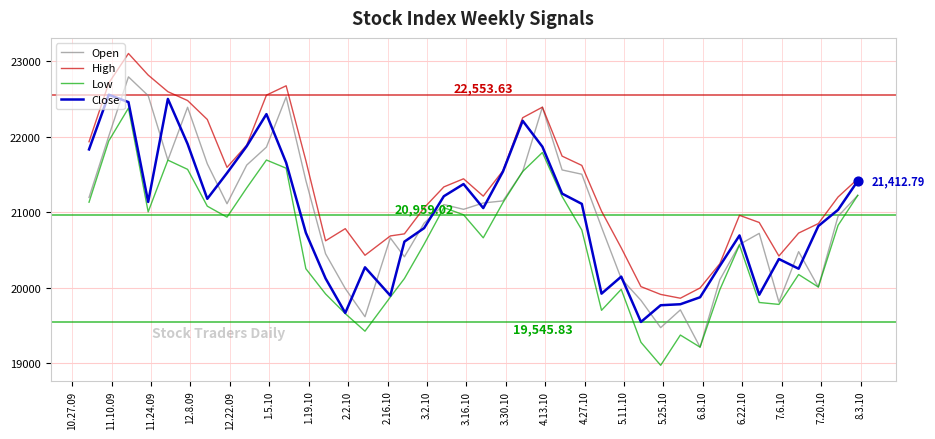

True or false: Low and High intersect in this chart.

False